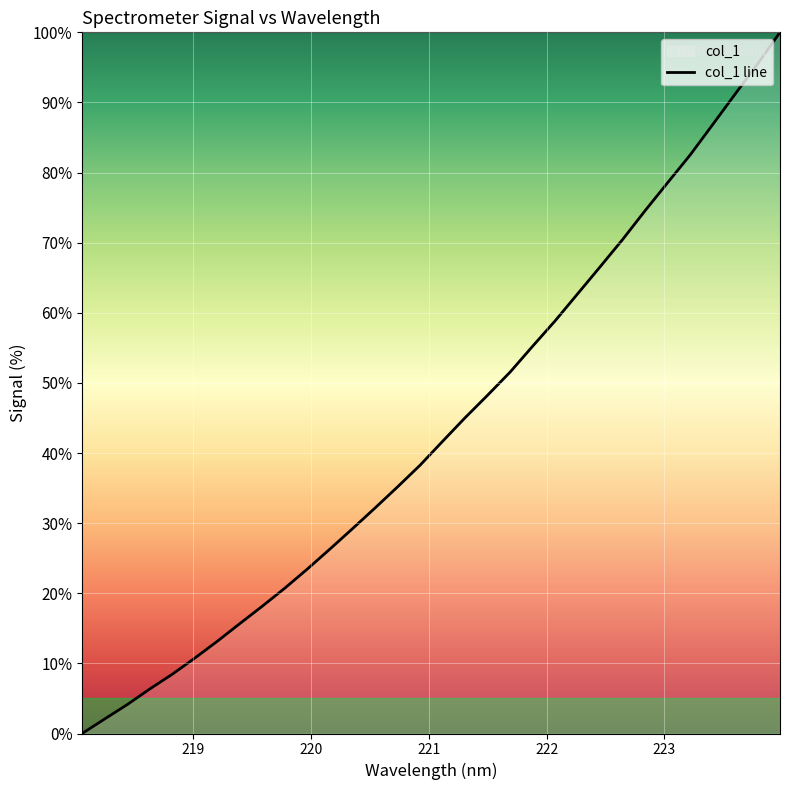

Is it true that the value at 223.408 is 86.8?

True